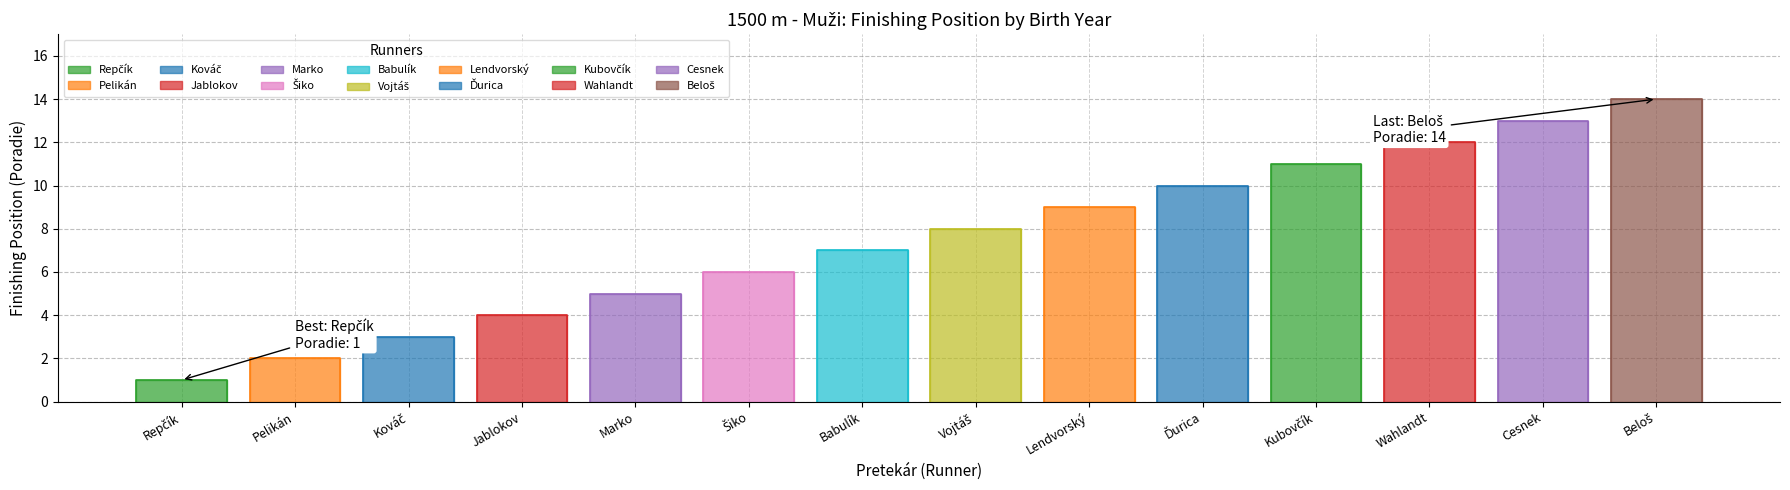

What is the value of the 12th point from the left?

12